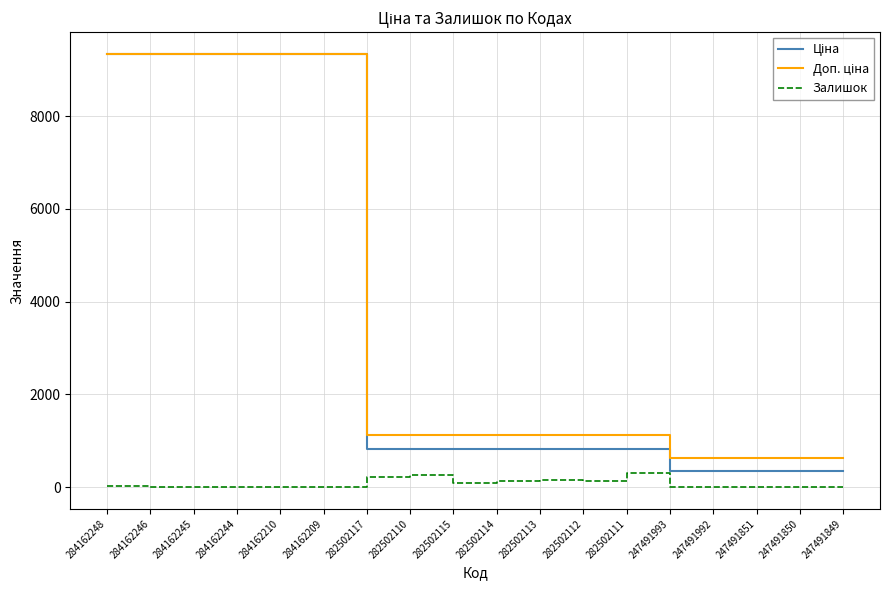

What is the difference between the highest and lowest values at 282502114?

973.5